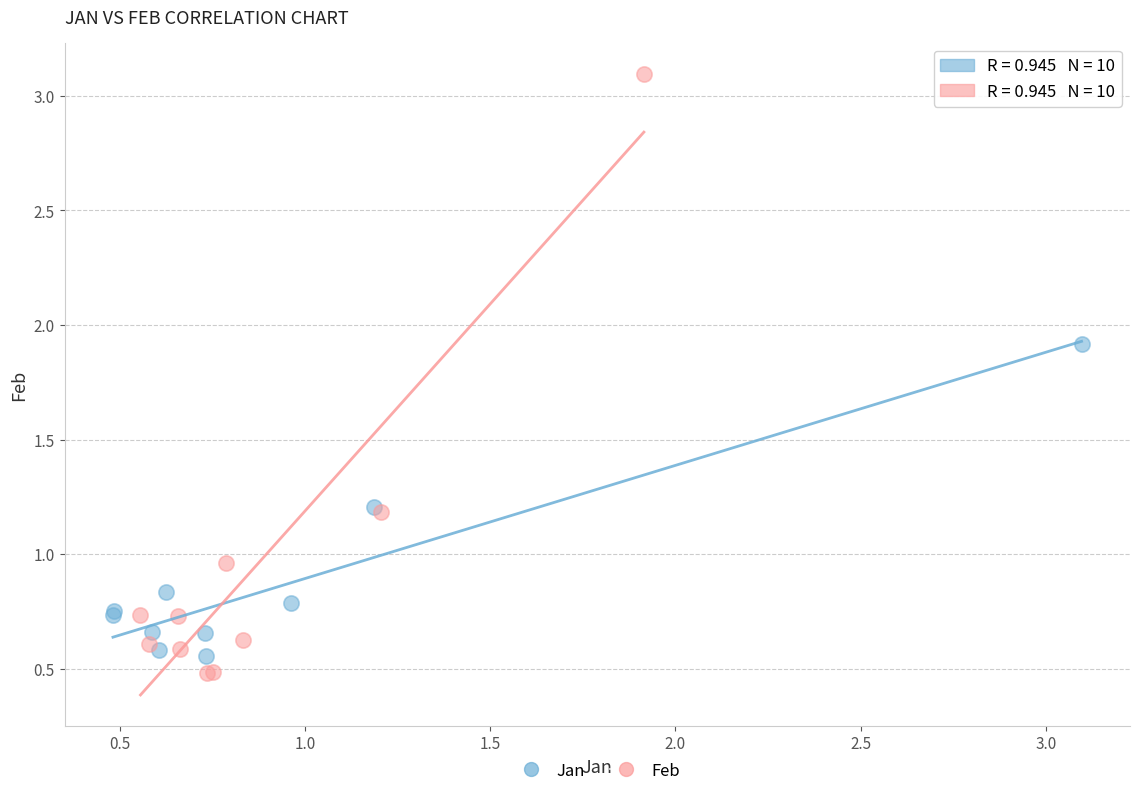

Which series reaches the maximum Y coordinate?

Feb